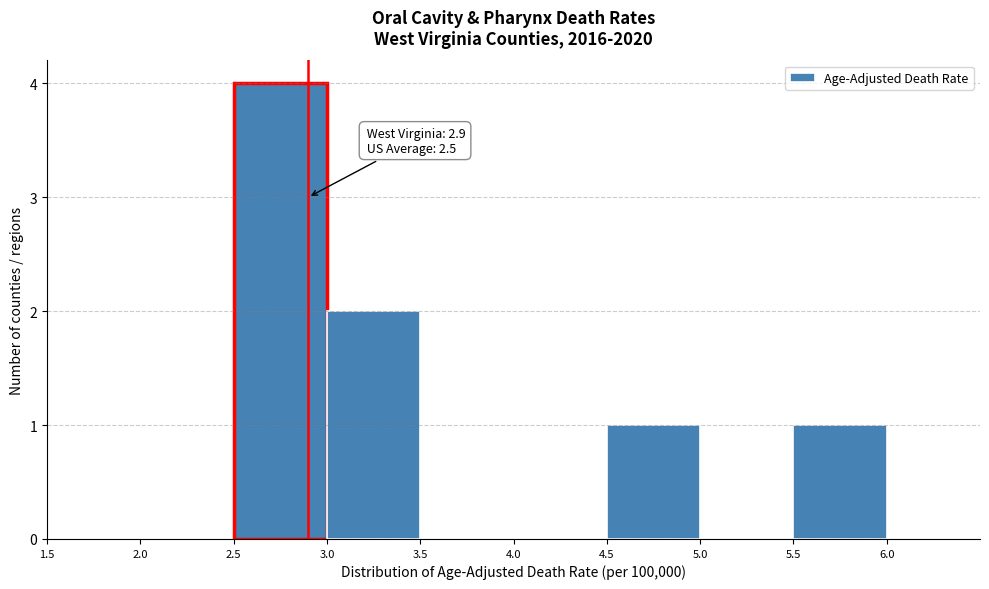

Which range on the x-axis has the tallest bar?

2.5 to 3.0